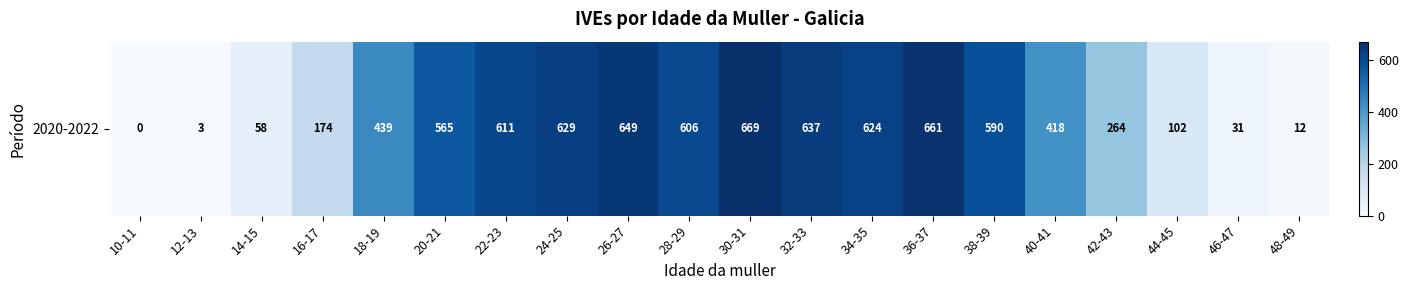

Rank the categories by value from highest to lowest.

30-31, 36-37, 26-27, 32-33, 24-25, 34-35, 22-23, 28-29, 38-39, 20-21, 18-19, 40-41, 42-43, 16-17, 44-45, 14-15, 46-47, 48-49, 12-13, 10-11